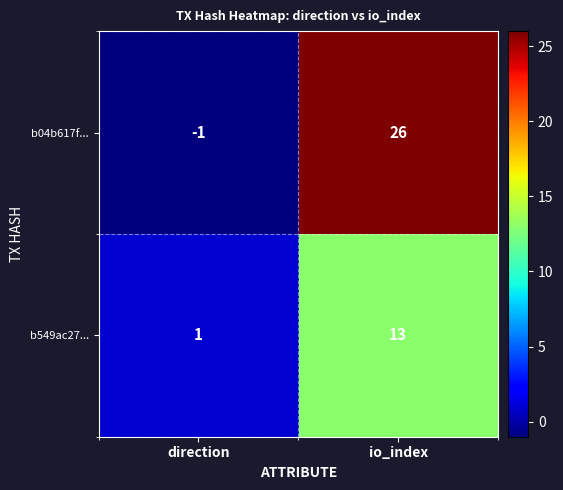

What is the maximum value for b04b617f...?

26